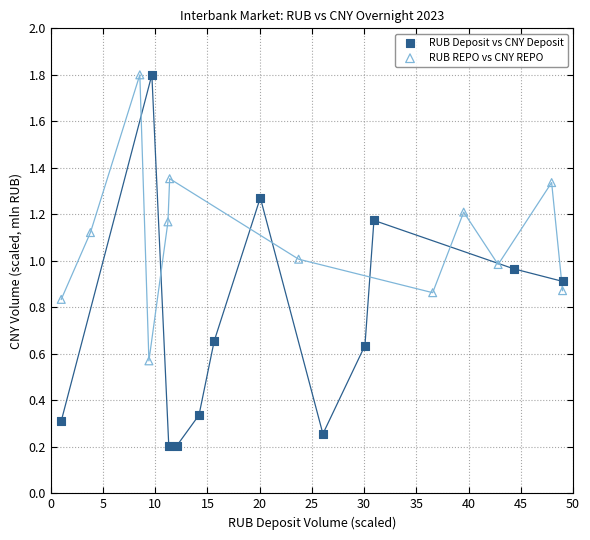

Which series has the widest spread of Y values?

RUB Deposit vs CNY Deposit